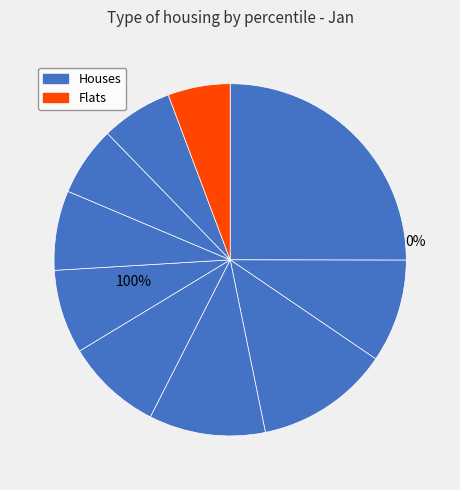

How many segments does this pie chart have?

10